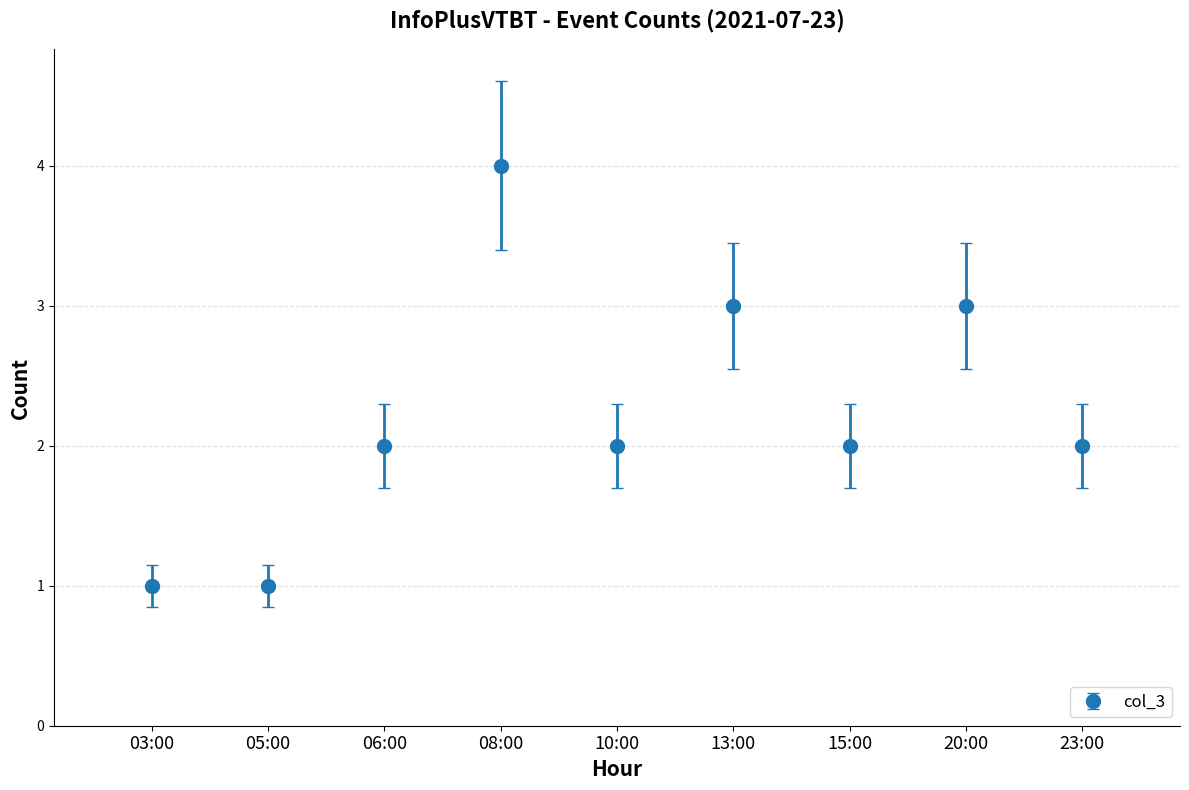

What is the difference between the maximum and minimum values?

3